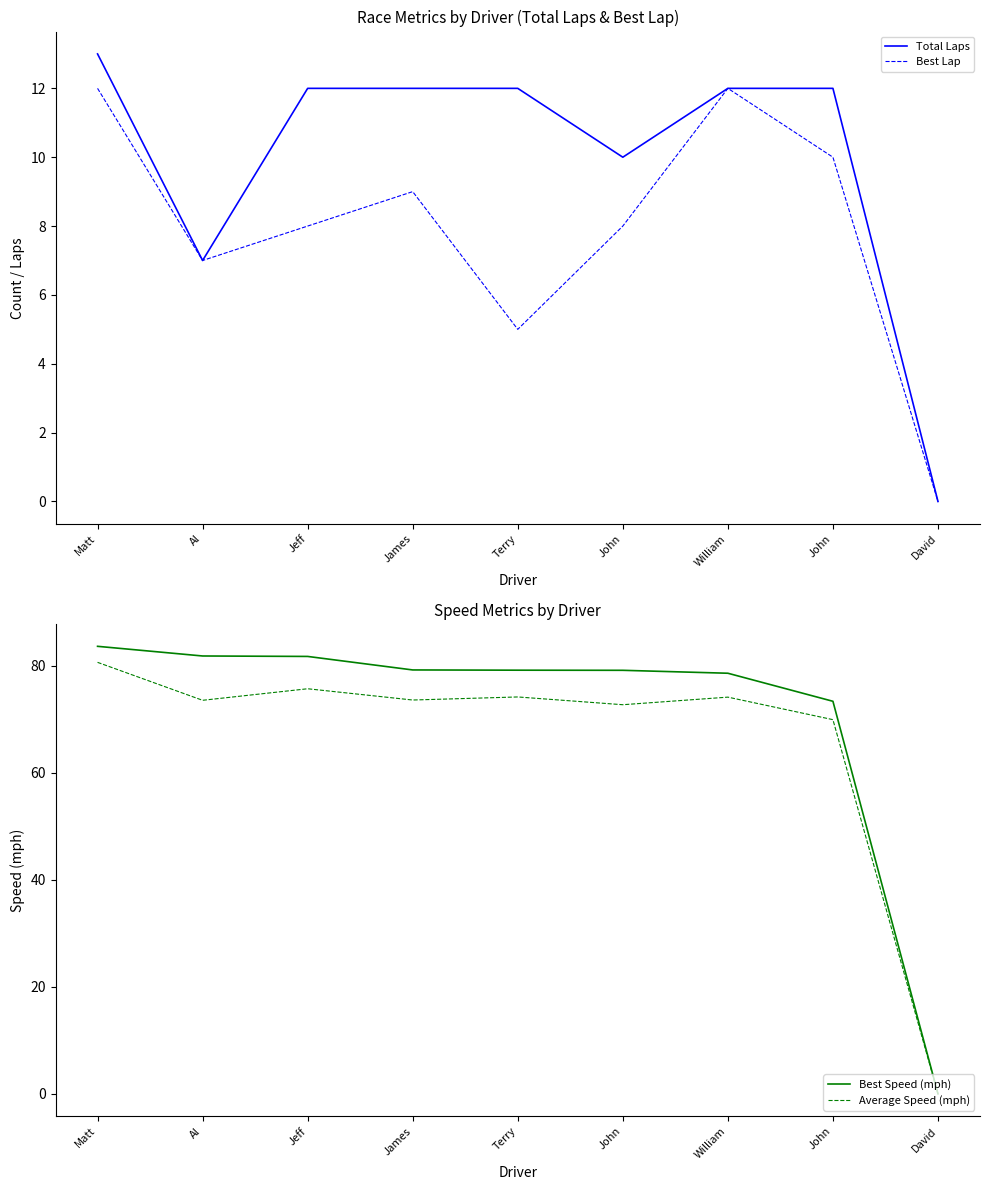

List the labels in order of Best Speed (mph) value, smallest first.

David, John, William, John, Terry, James, Jeff, Al, Matt